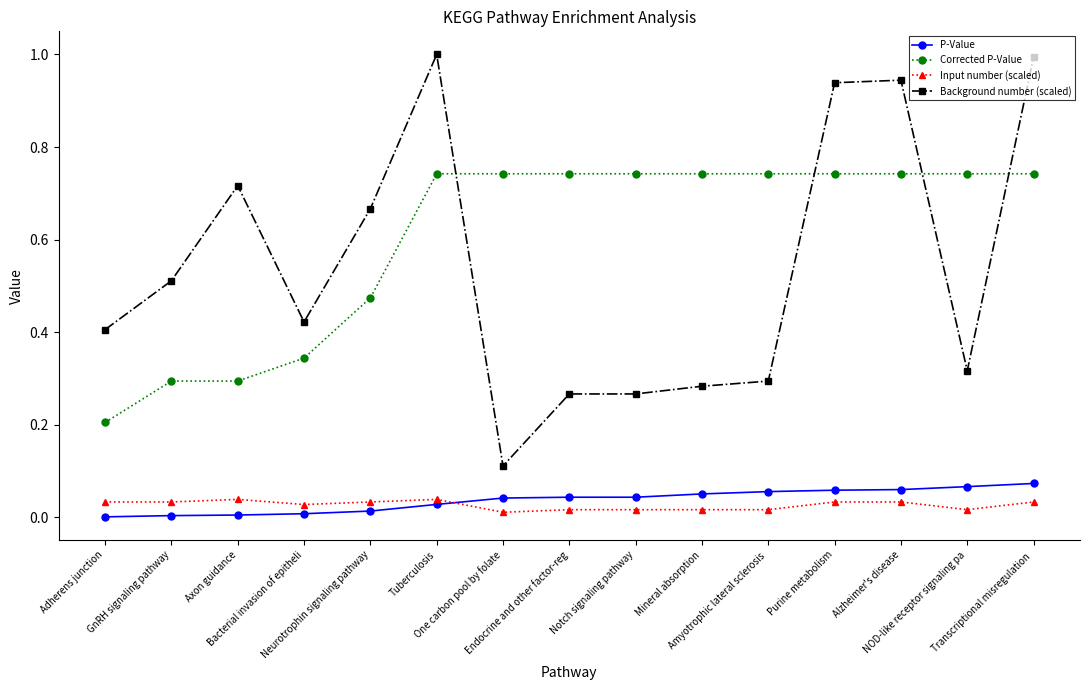

How many lines are shown in the chart?

4